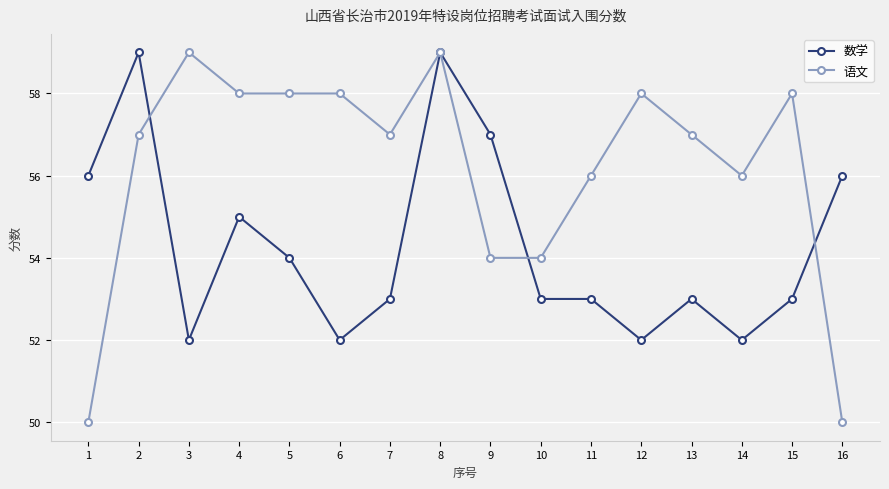

At which category is the sum across all series the highest?

8